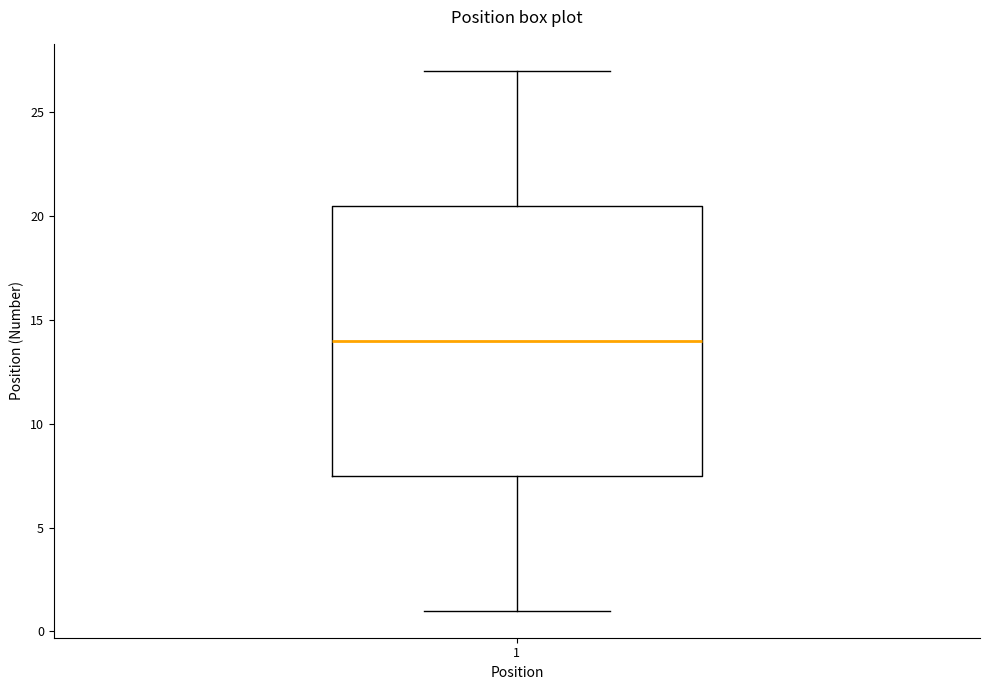

Read this box plot against the y-axis: the position of the median line, the range covered by the box, and the ends of both whiskers. The values are not printed on the chart, so give them approximately, as read against the axis.

median 14.0, box 7.5 to 20.5, whiskers 1.0 to 27.0